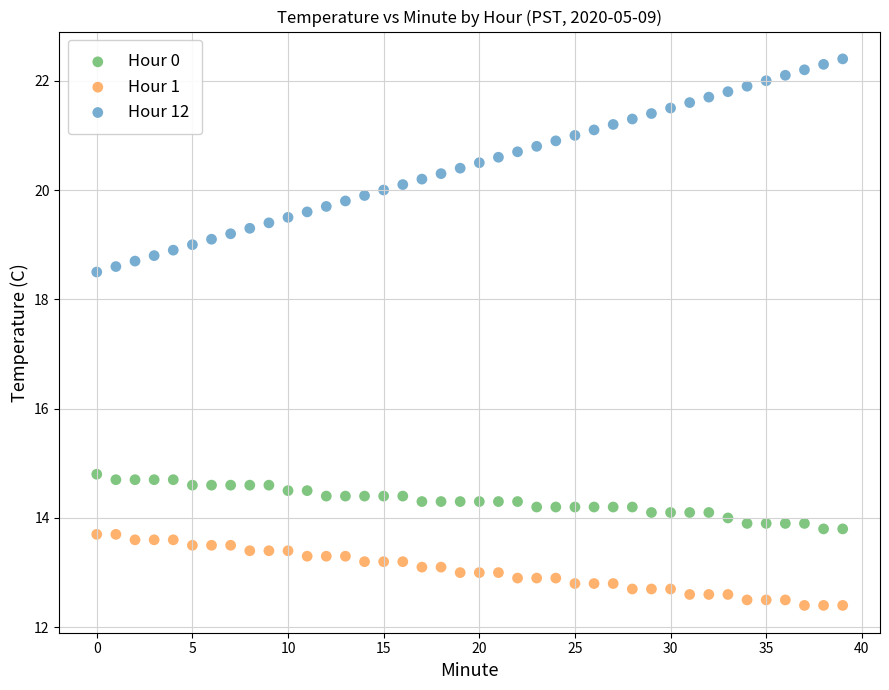

Which series has the largest Y range (max minus min)?

Hour 12